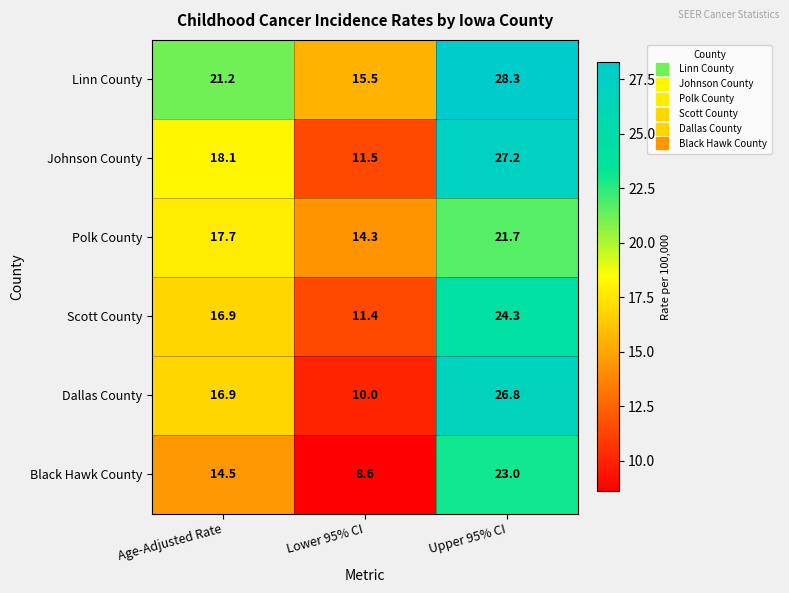

Reading left to right, what are all the values shown in this chart?

Linn County: 21.2	15.5	28.3
Johnson County: 18.1	11.5	27.2
Polk County: 17.7	14.3	21.7
Scott County: 16.9	11.4	24.3
Dallas County: 16.9	10.0	26.8
Black Hawk County: 14.5	8.6	23.0